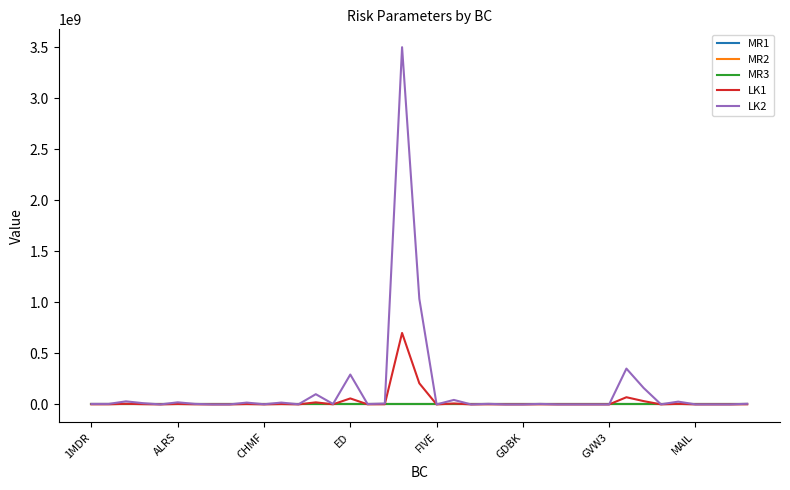

How many values in the LK2 series are below 5000000?

19